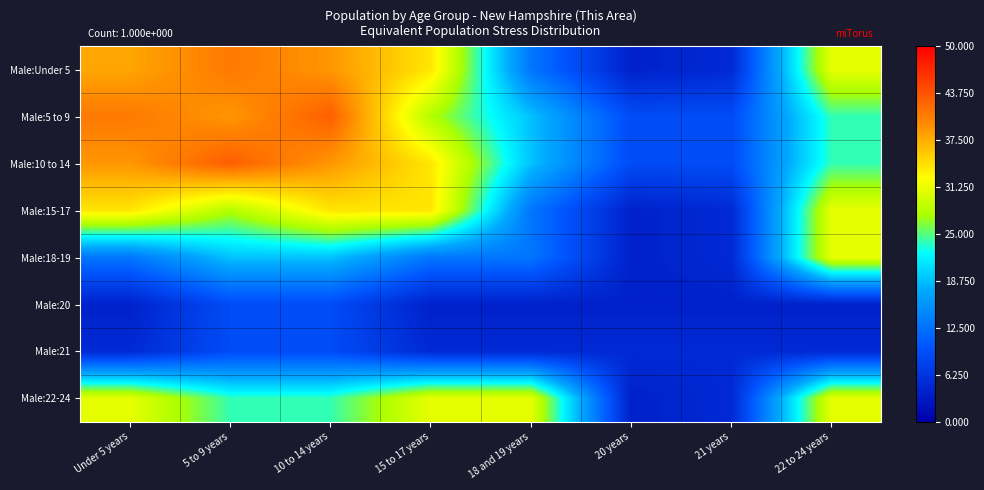

Count the number of data series in this chart.

8